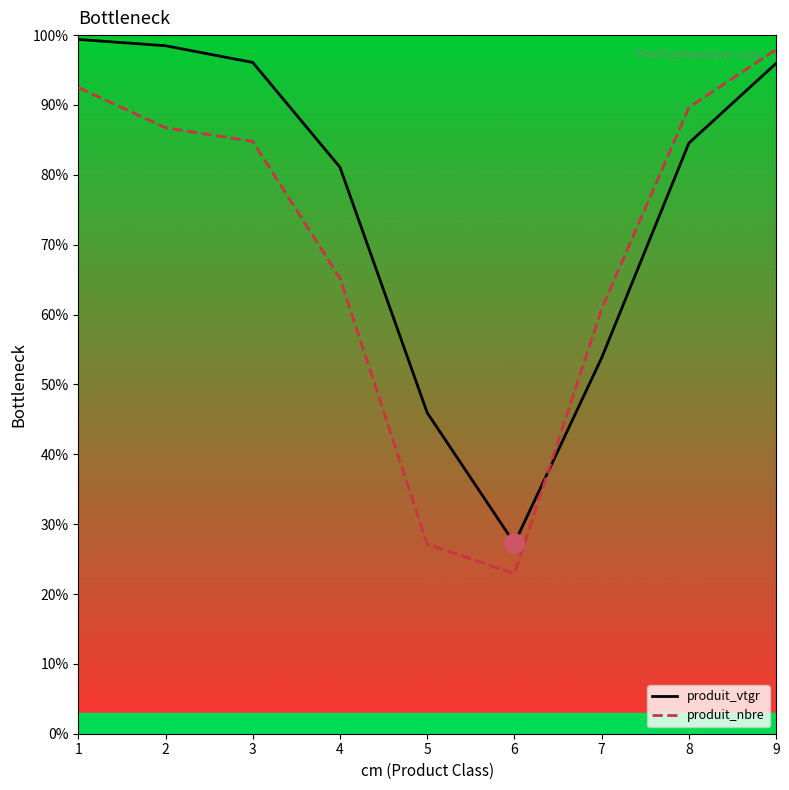

What is the spread (max minus min) of values at 8?

5.1